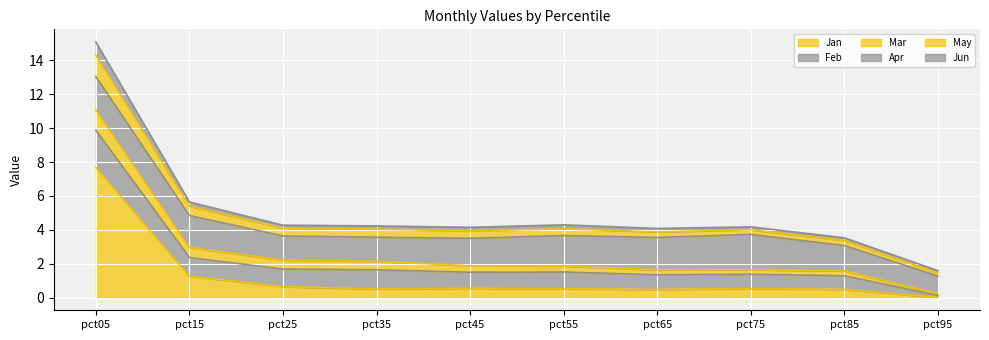

True or false: Jun and Jan cross at least once.

False